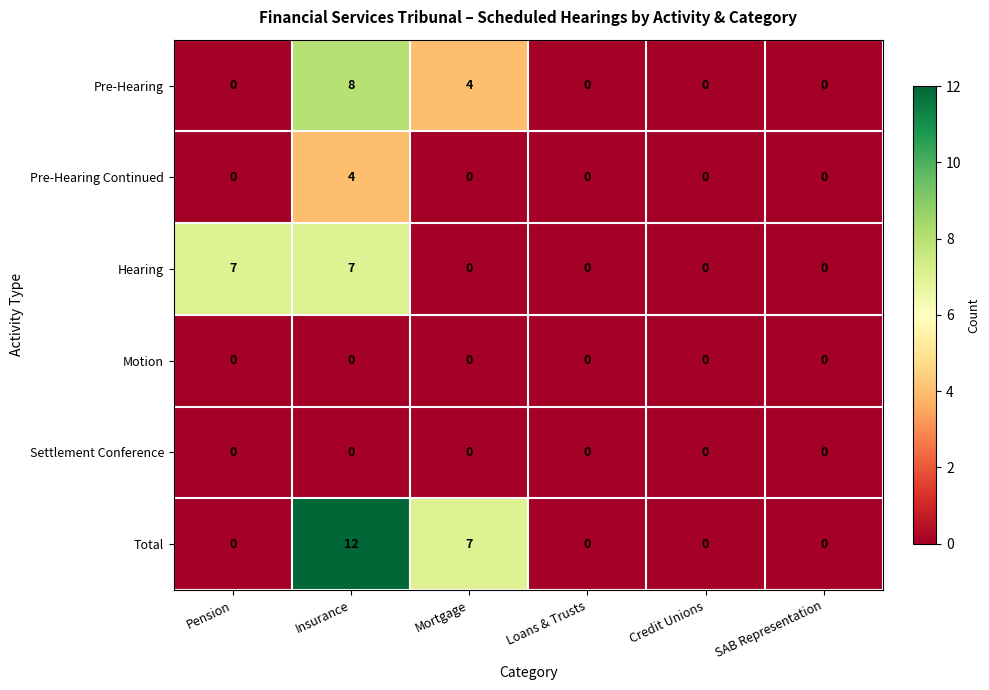

Count the Pre-Hearing Continued values in the range 0 to 1.

5